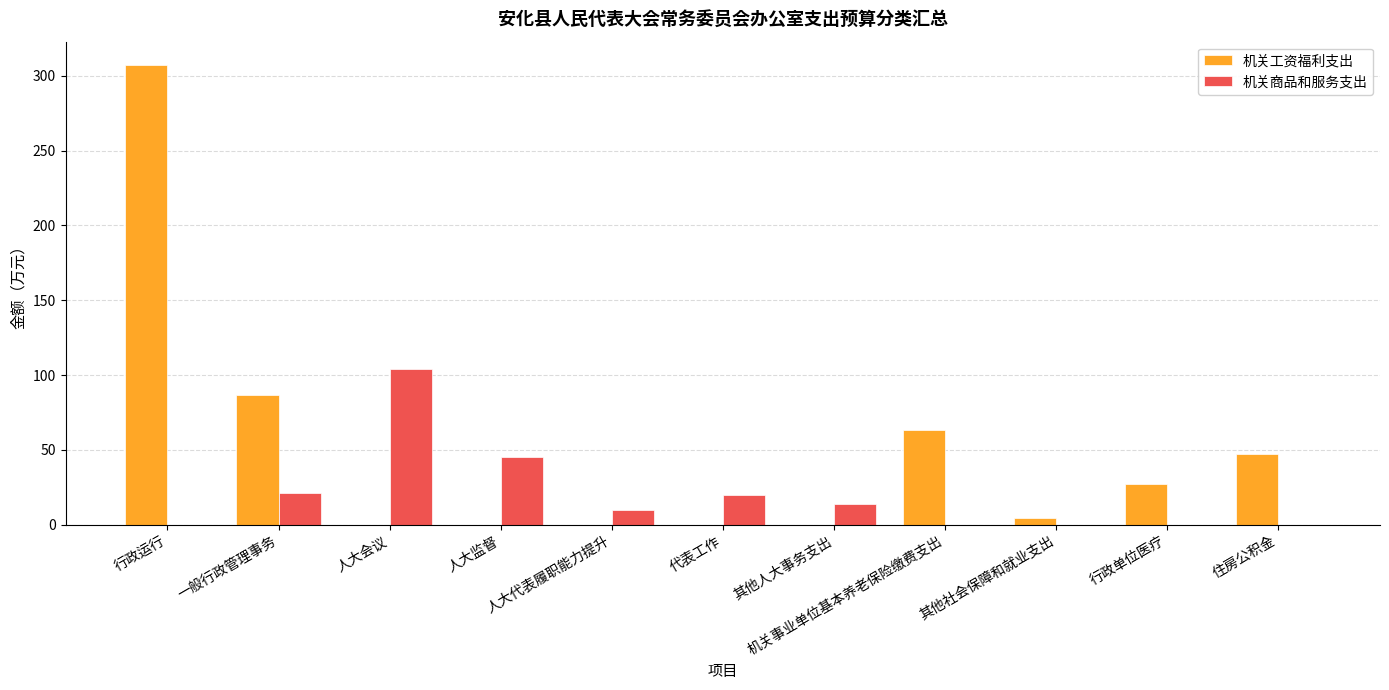

What are all the series names shown in the legend?

机关工资福利支出, 机关商品和服务支出